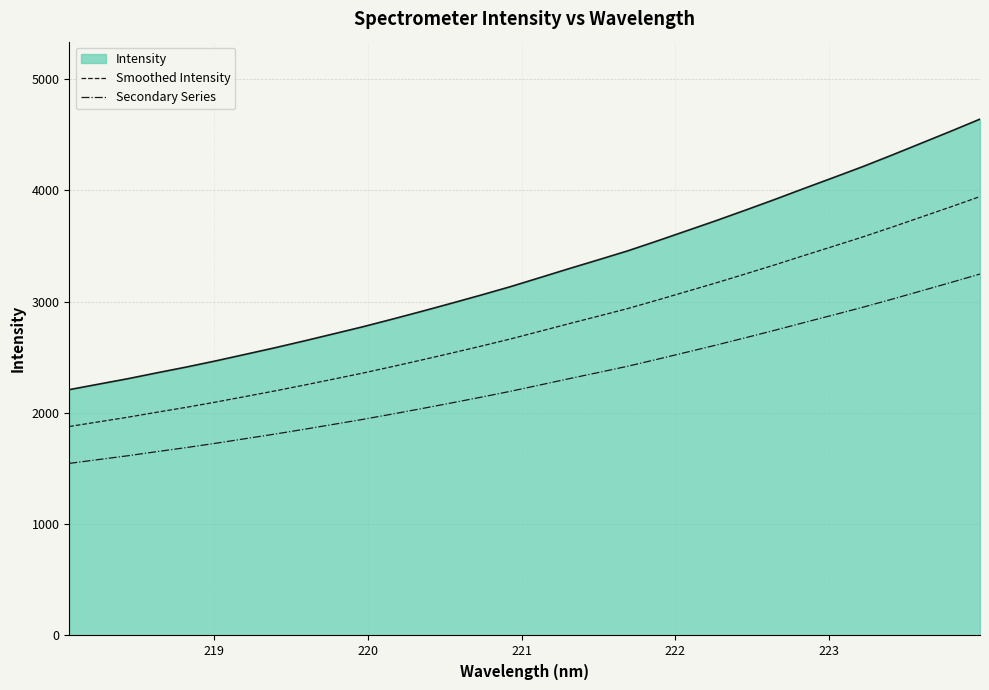

What is the difference between the maximum and minimum values in the Smoothed Intensity series?

2066.0